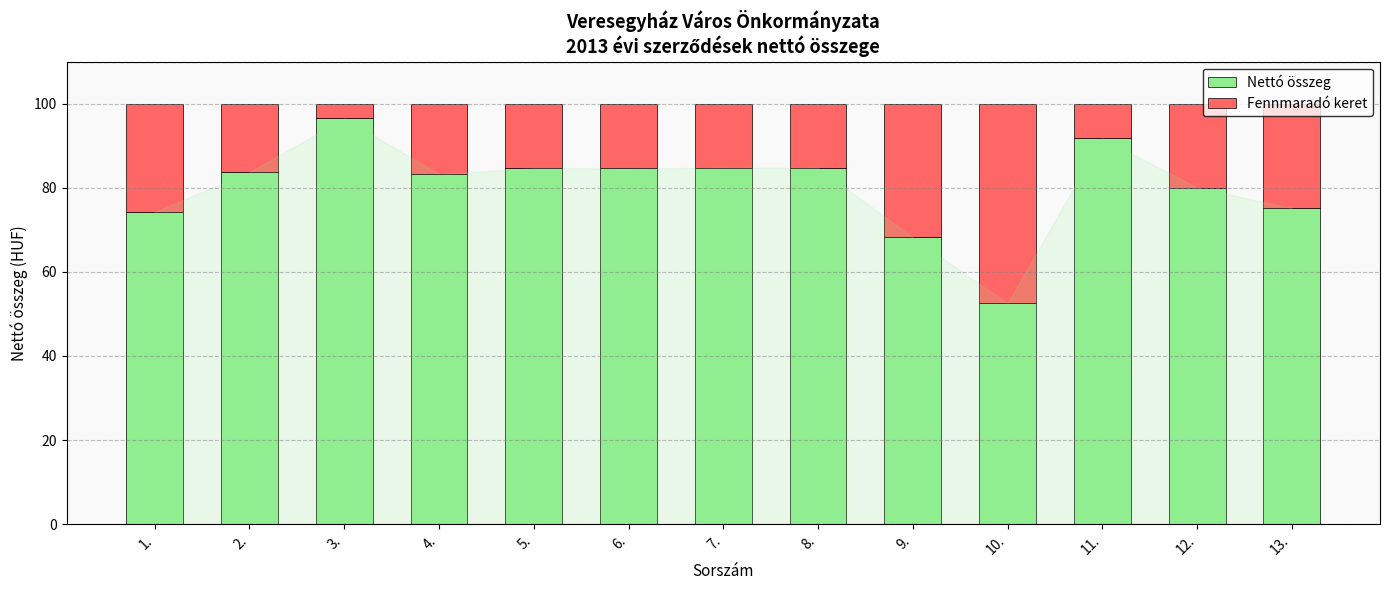

Is it true that Nettó összeg equals 112.2 at 8.?

False